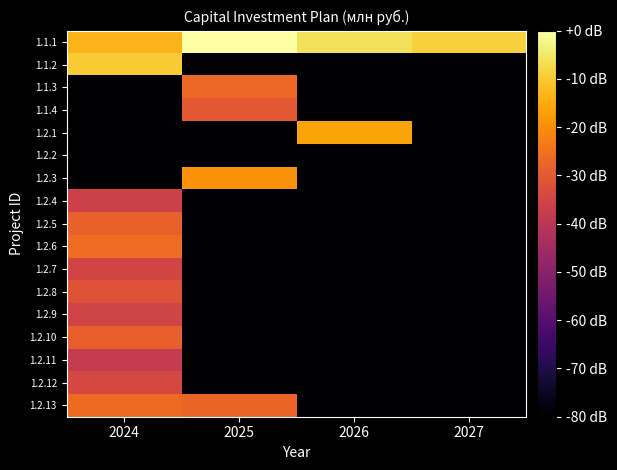

Reading left to right, list all the values displayed in this chart.

1.1.1: 2024=-13.5	2025=0.0	2026=-6.0	2027=-8.9
1.1.2: 2024=-9.9	2025=-93.9	2026=-93.9	2027=-93.9
1.1.3: 2024=-93.9	2025=-26.7	2026=-93.9	2027=-93.9
1.1.4: 2024=-93.9	2025=-30.1	2026=-93.9	2027=-93.9
1.2.1: 2024=-93.9	2025=-93.9	2026=-16.2	2027=-93.9
1.2.2: 2024=-93.9	2025=-93.9	2026=-93.9	2027=-93.9
1.2.3: 2024=-93.9	2025=-19.1	2026=-93.9	2027=-93.9
1.2.4: 2024=-36.3	2025=-93.9	2026=-93.9	2027=-93.9
1.2.5: 2024=-28.3	2025=-93.9	2026=-93.9	2027=-93.9
1.2.6: 2024=-26.0	2025=-93.9	2026=-93.9	2027=-93.9
1.2.7: 2024=-35.2	2025=-93.9	2026=-93.9	2027=-93.9
1.2.8: 2024=-31.5	2025=-93.9	2026=-93.9	2027=-93.9
1.2.9: 2024=-35.4	2025=-93.9	2026=-93.9	2027=-93.9
1.2.10: 2024=-28.6	2025=-93.9	2026=-93.9	2027=-93.9
1.2.11: 2024=-38.4	2025=-93.9	2026=-93.9	2027=-93.9
1.2.12: 2024=-34.2	2025=-93.9	2026=-93.9	2027=-93.9
1.2.13: 2024=-26.3	2025=-27.7	2026=-93.9	2027=-93.9